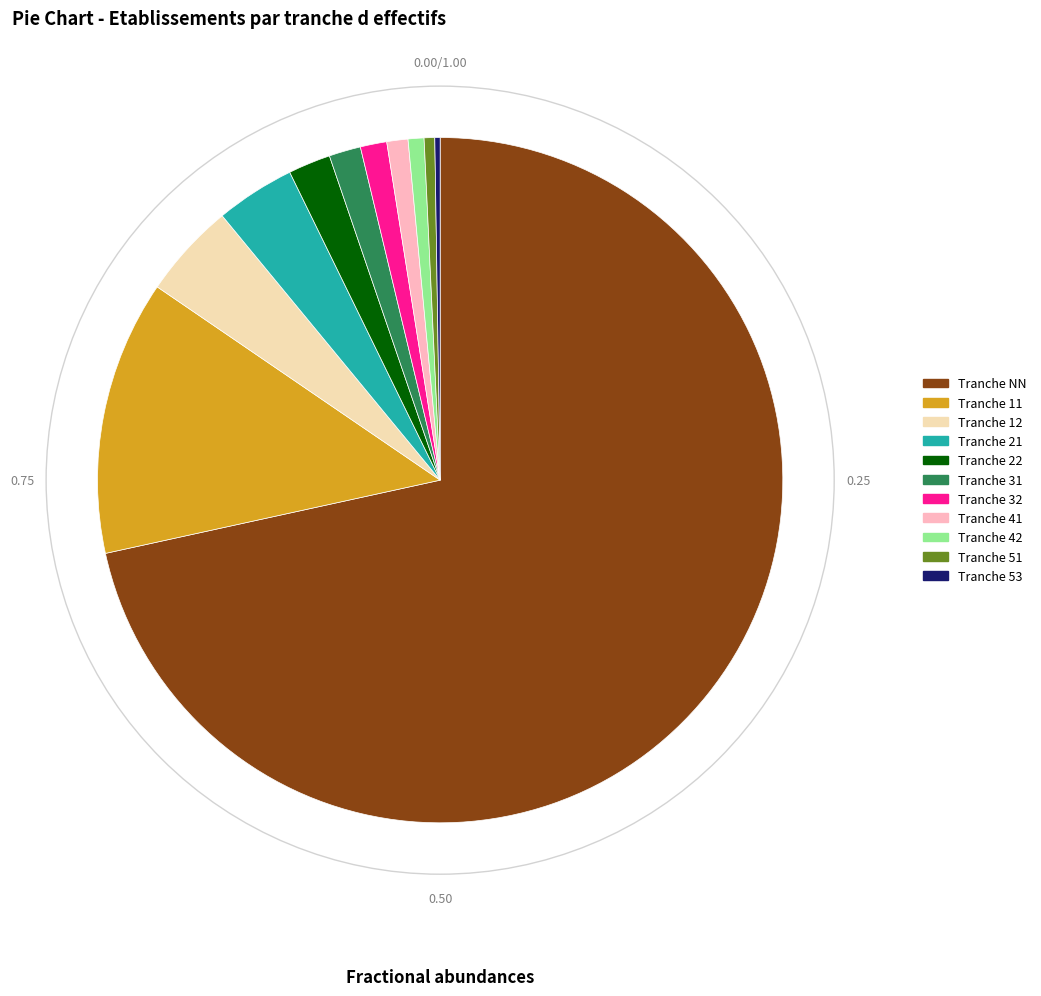

Is there any slice that represents more than half of the pie?

Yes